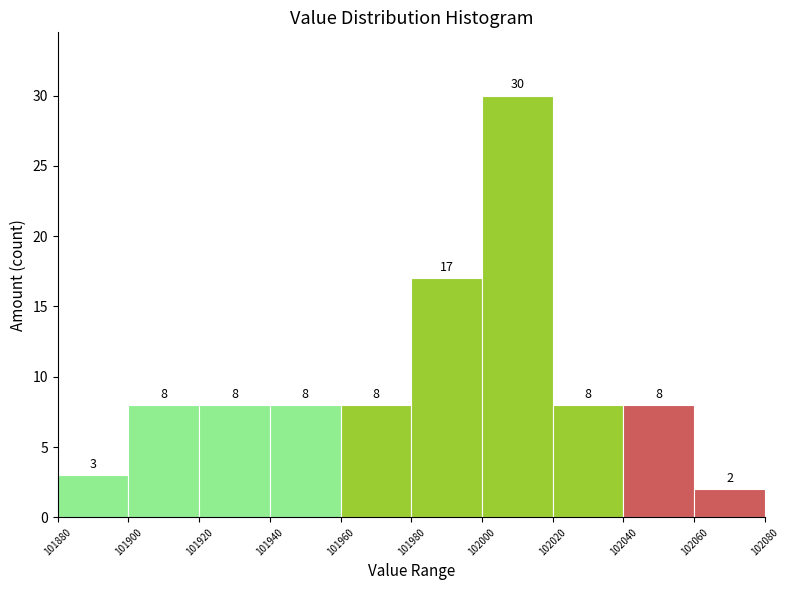

How tall is the bar that spans 102060 to 102080 on the x-axis?

2